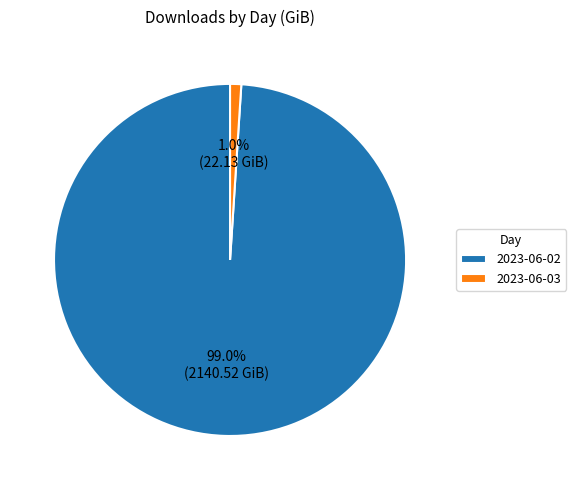

To the nearest percent, what is the difference between the 2023-06-02 and 2023-06-03 slice percentages?

98%